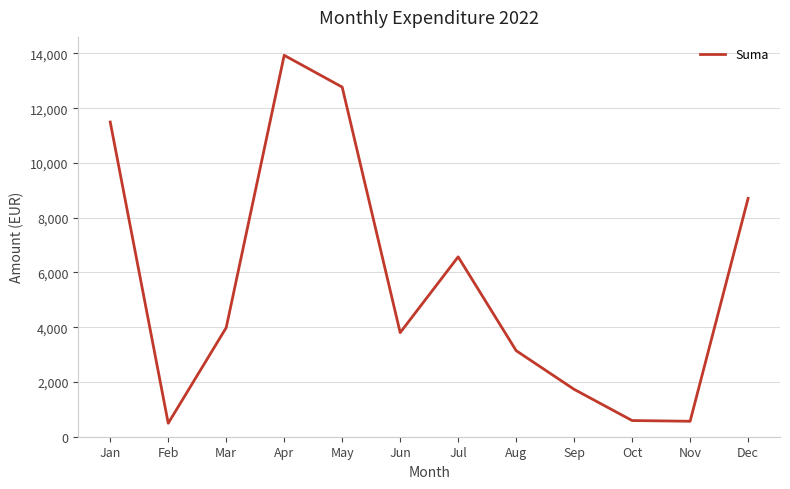

What is the difference between the values at Aug and Jan?

8352.1